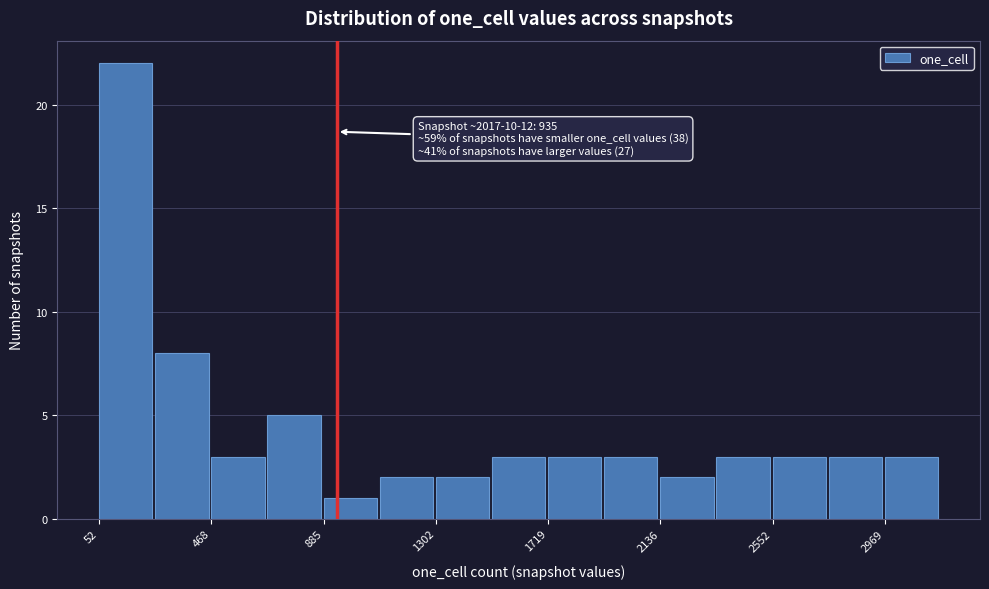

Which range on the x-axis has the tallest bar?

50 to 250